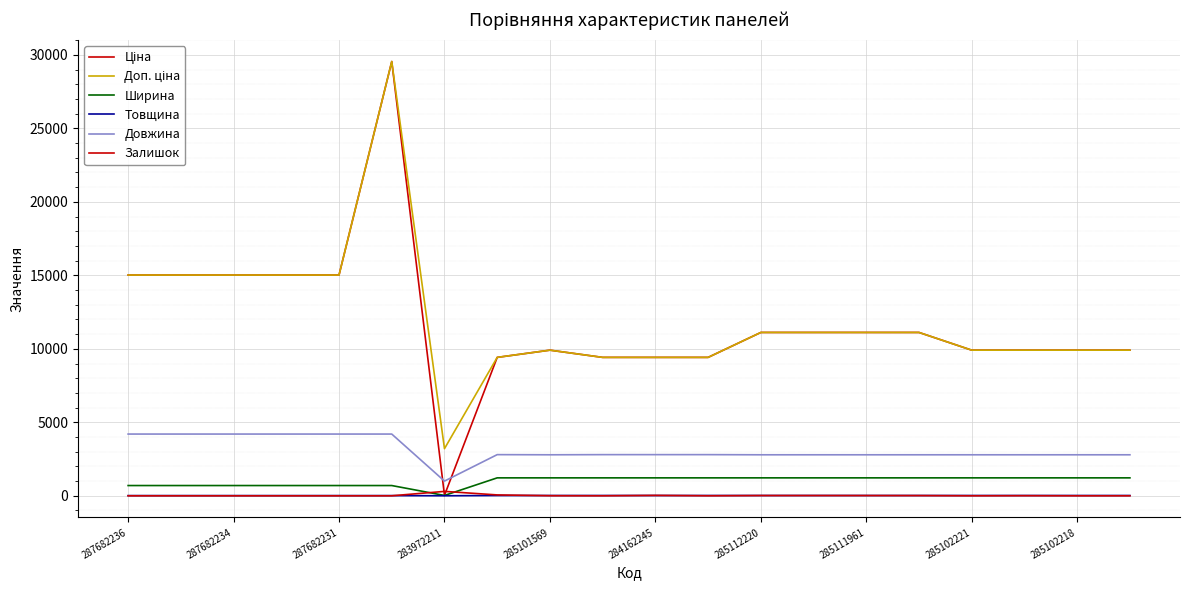

Which label corresponds to the smallest value in the chart?

287682236